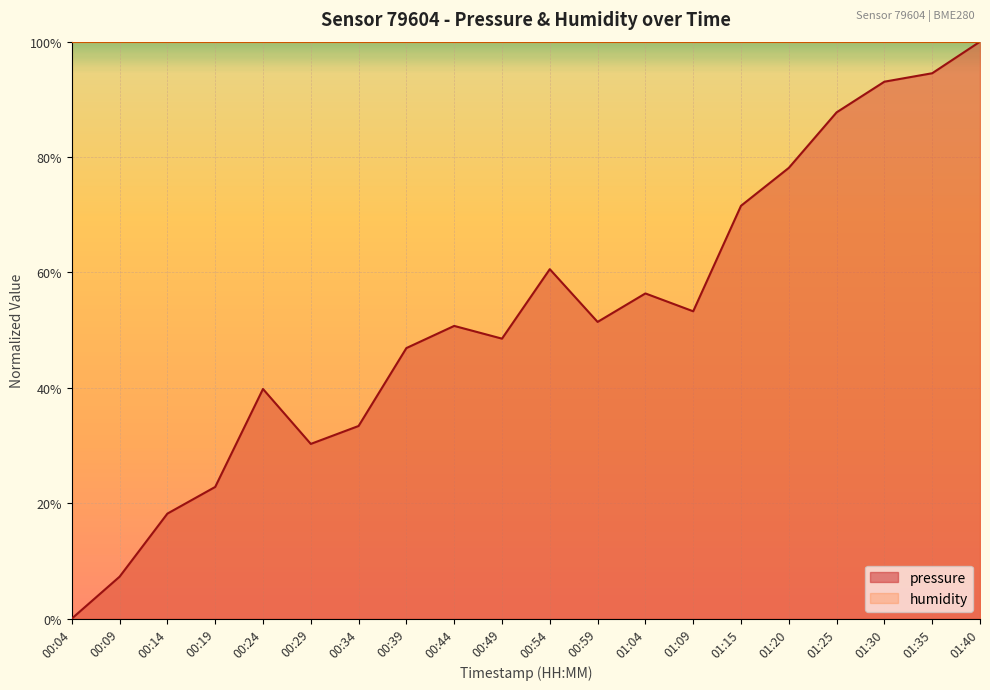

True or false: the data shows 0.5 at 00:59.

True